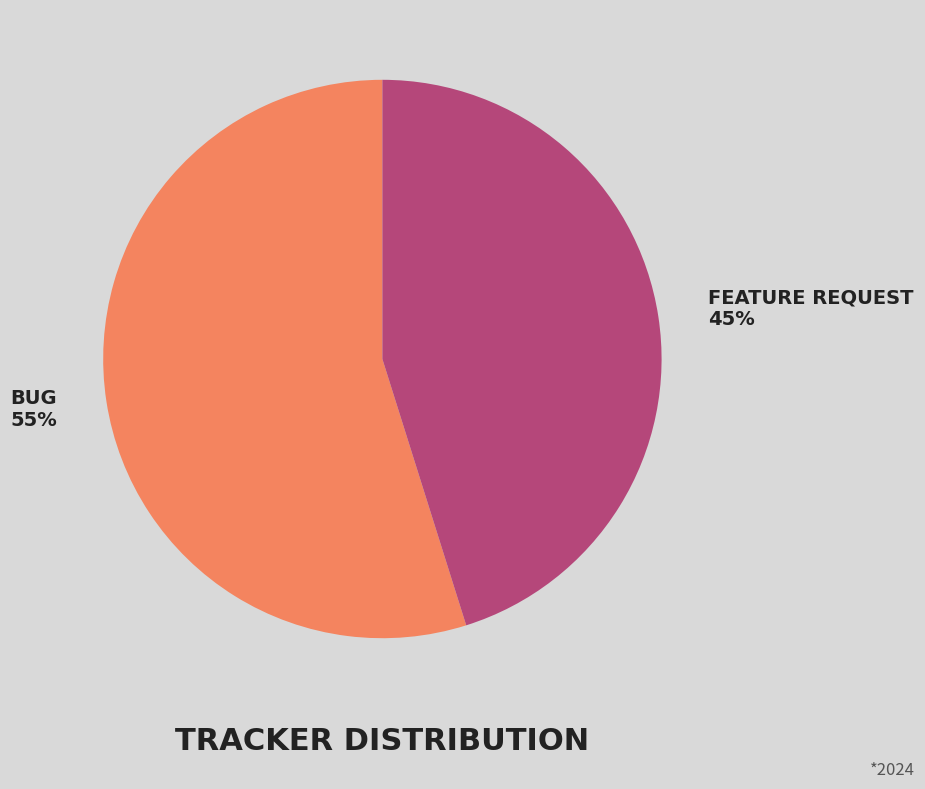

Is there a majority slice in this chart?

Yes